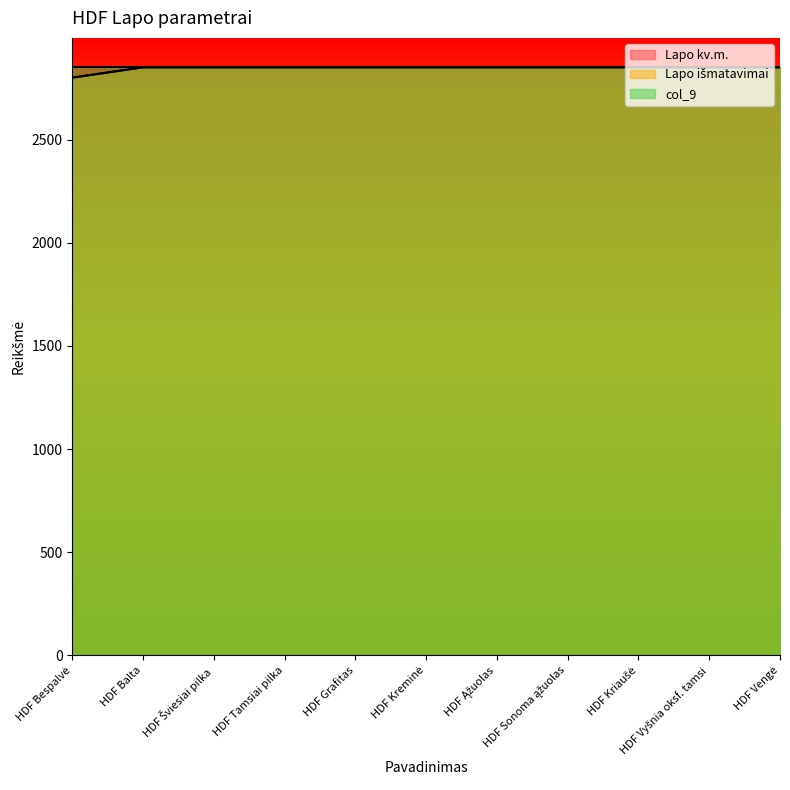

Count the number of categories in the chart.

11